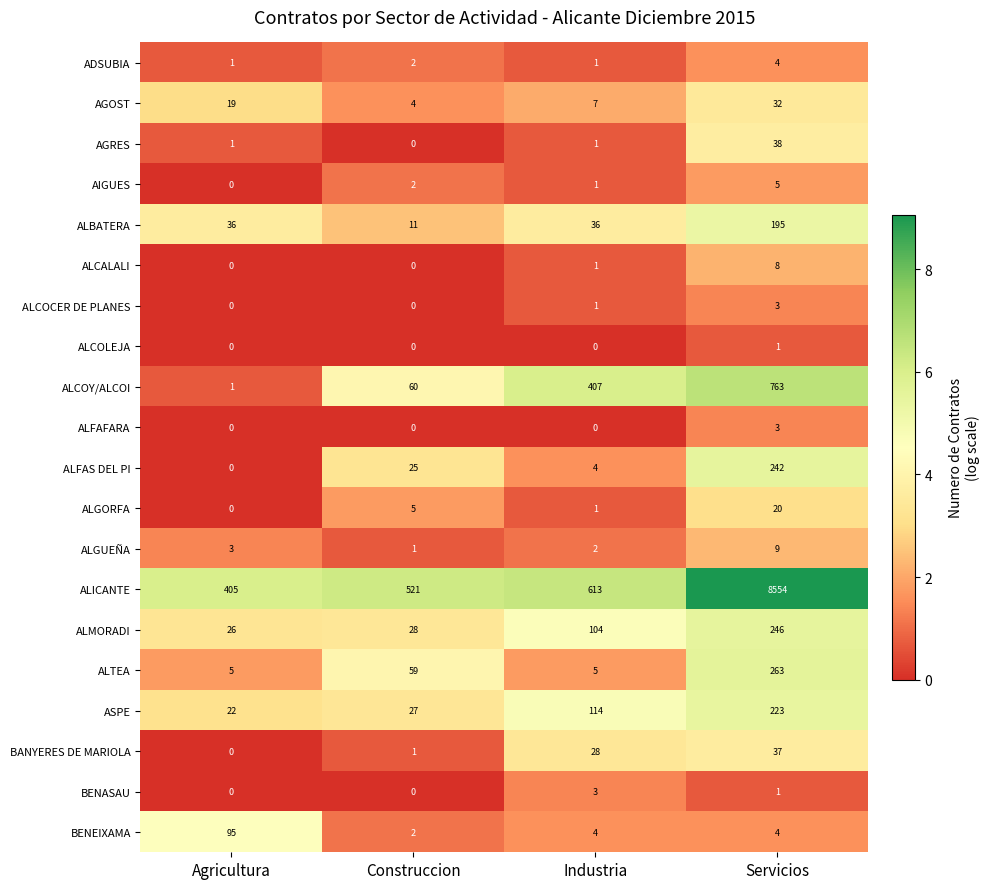

What is the total value across all series at Construccion?

748